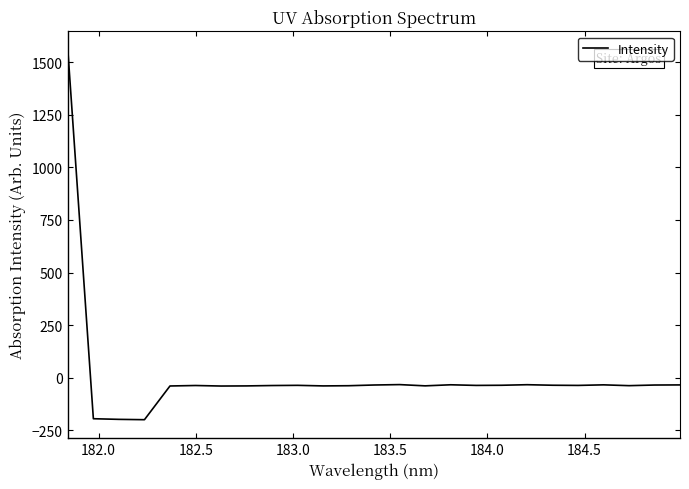

What is the sum of all values?

195.2